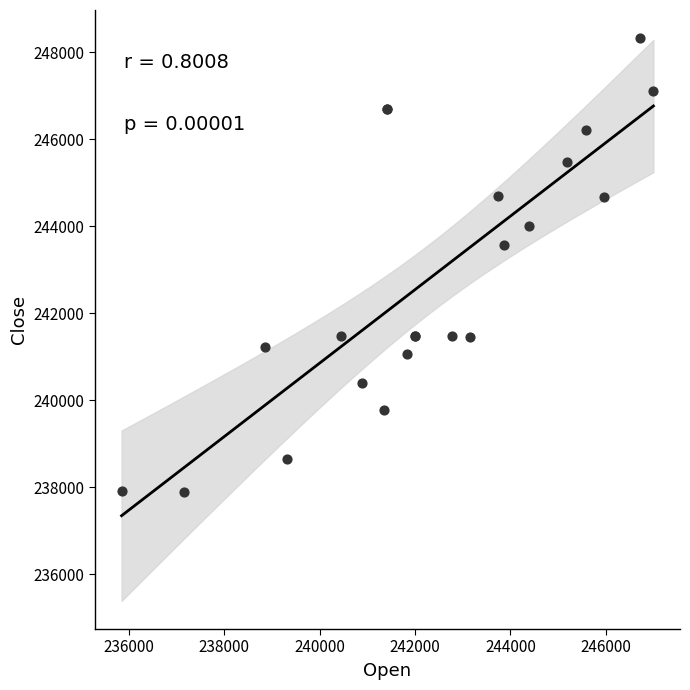

What Y value in the scatter plot is closest to 243113?

243564